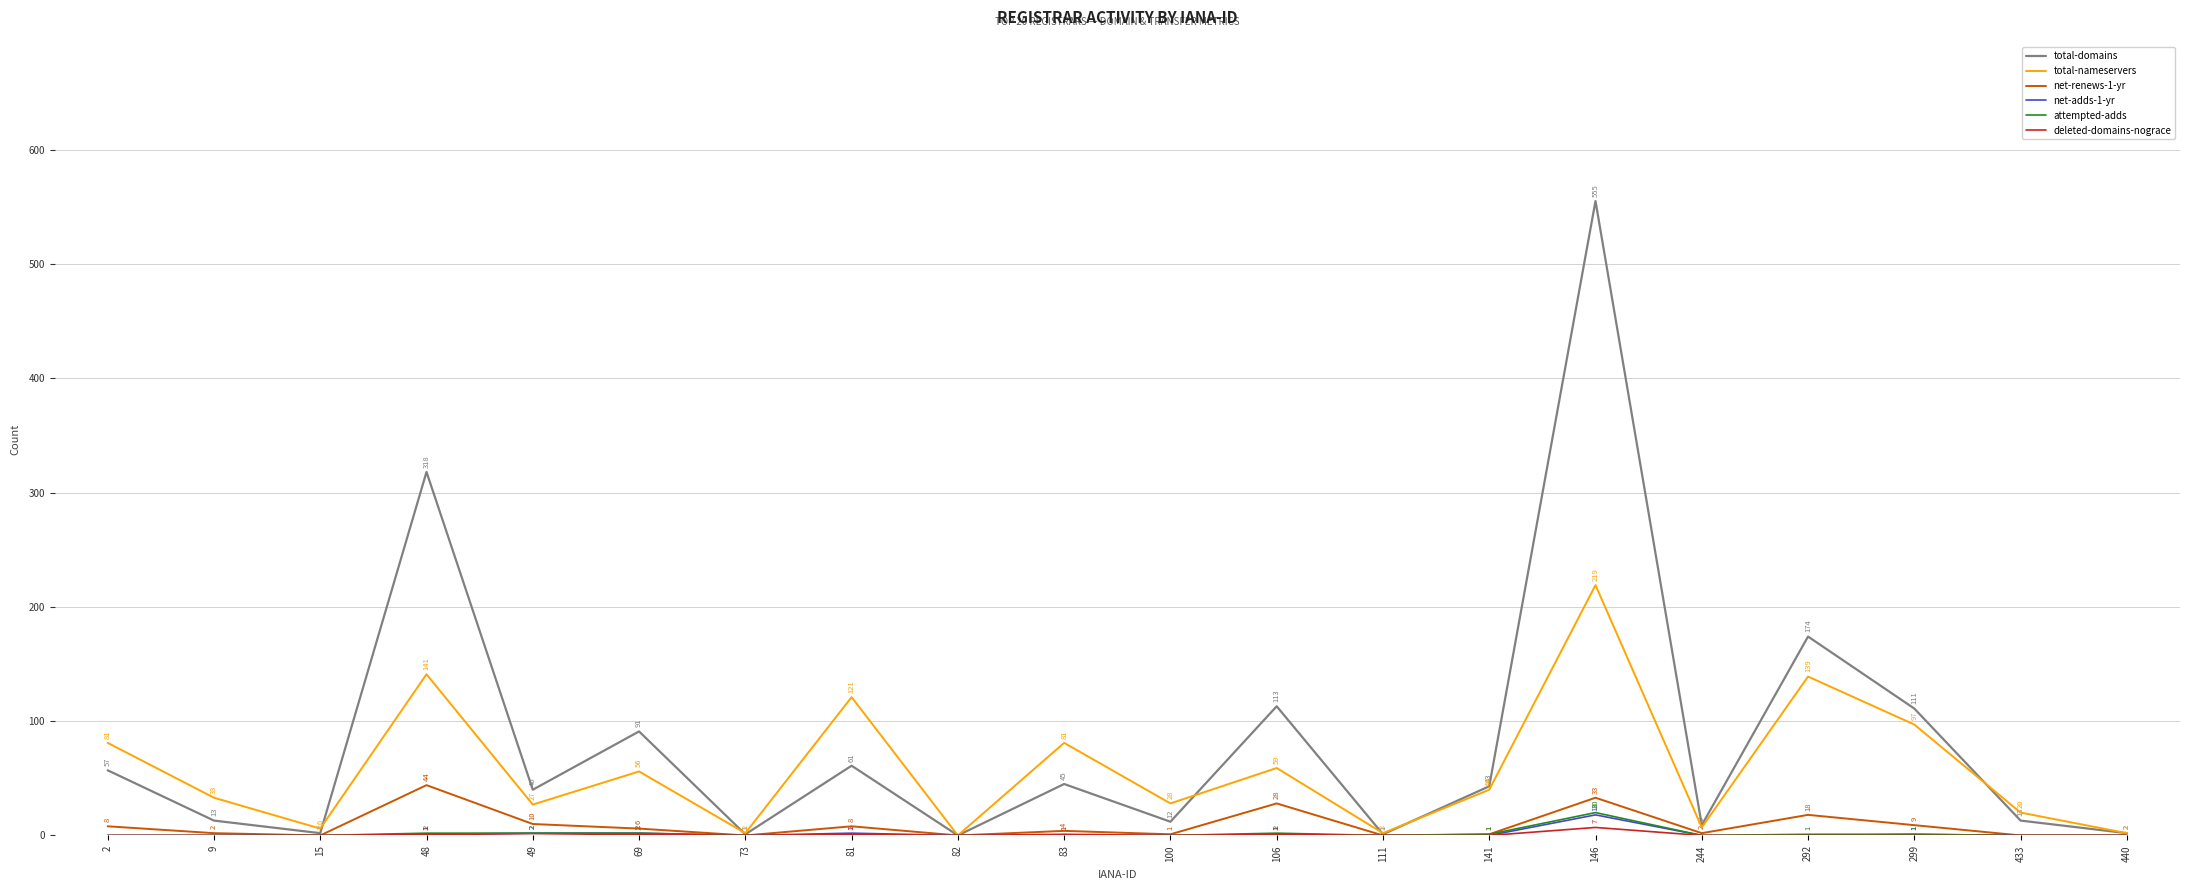

At which category is the sum across all series the highest?

146